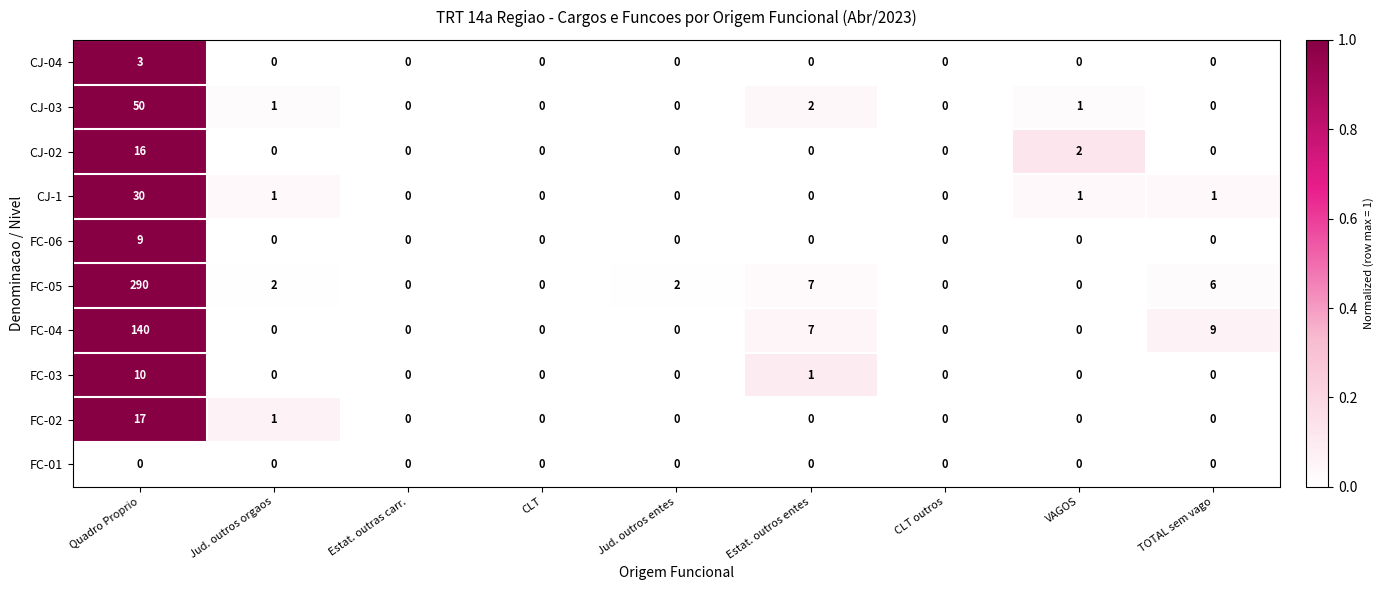

What is the sum of the FC-05 values at Jud. outros orgaos and Quadro Proprio?

292